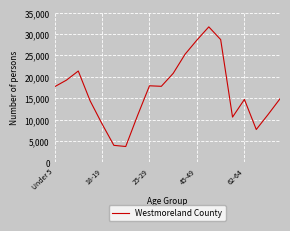

What is the maximum value shown in the chart?

31678